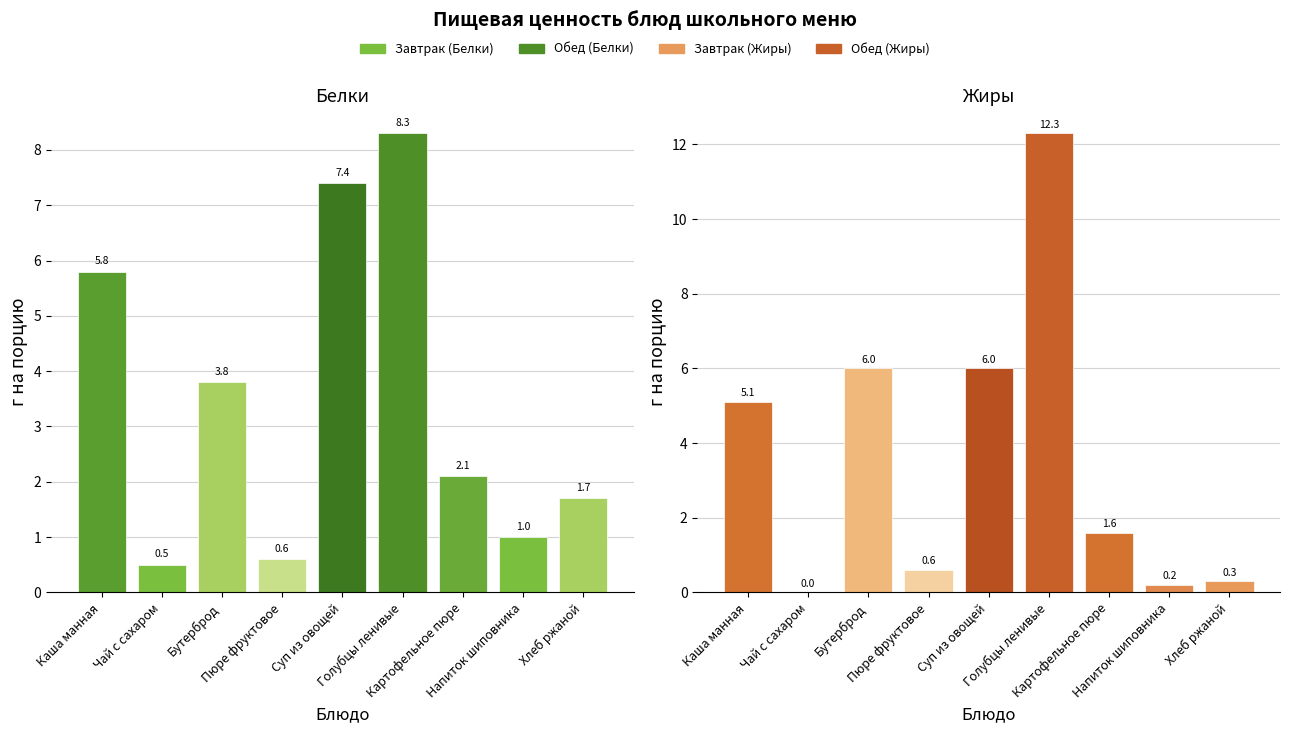

At how many categories does at least one series exceed 11?

1